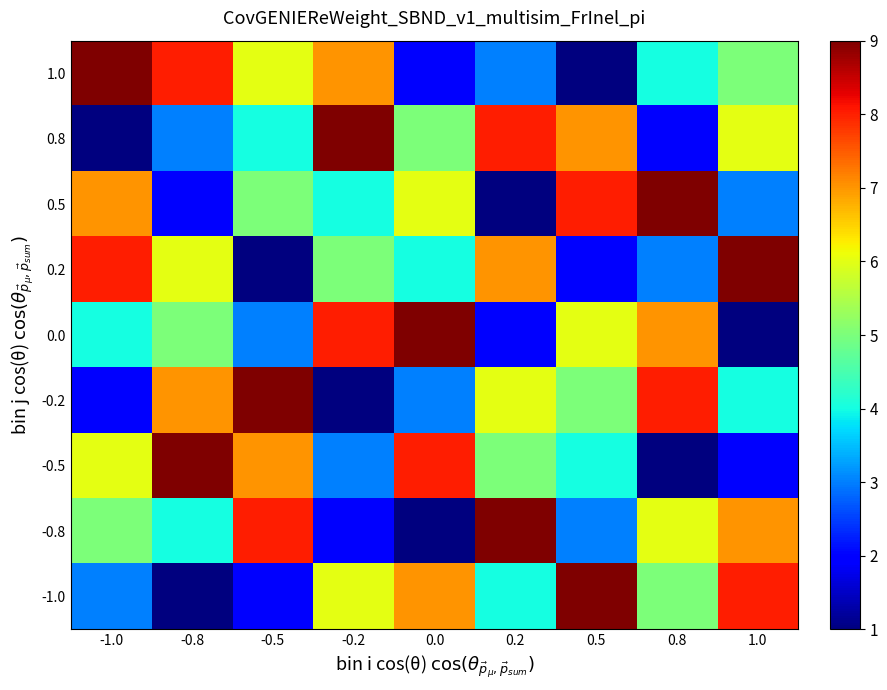

What is the maximum value shown in the chart?

9